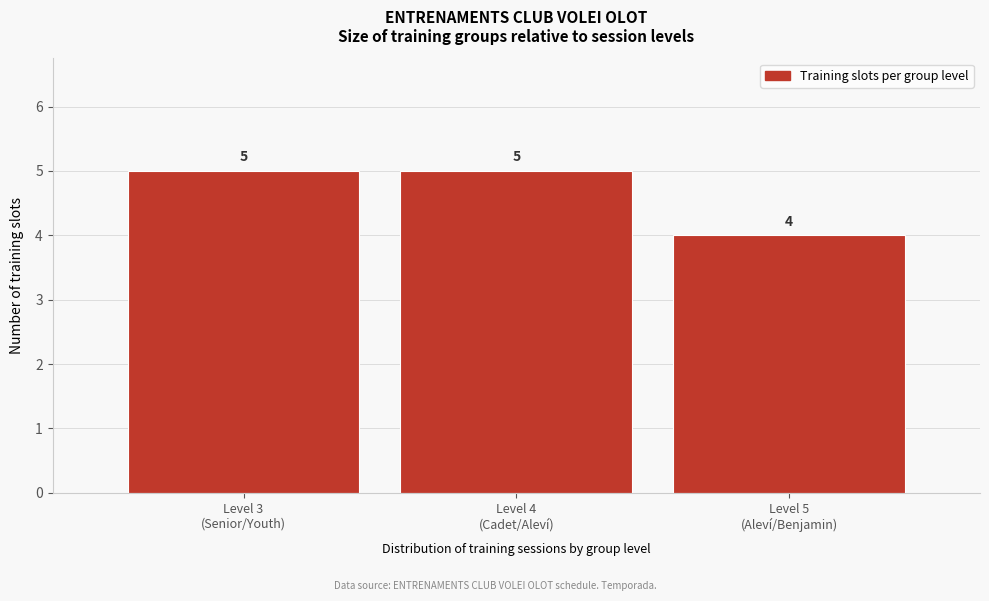

Reading left to right, list all the values displayed in this chart.

5	5	4